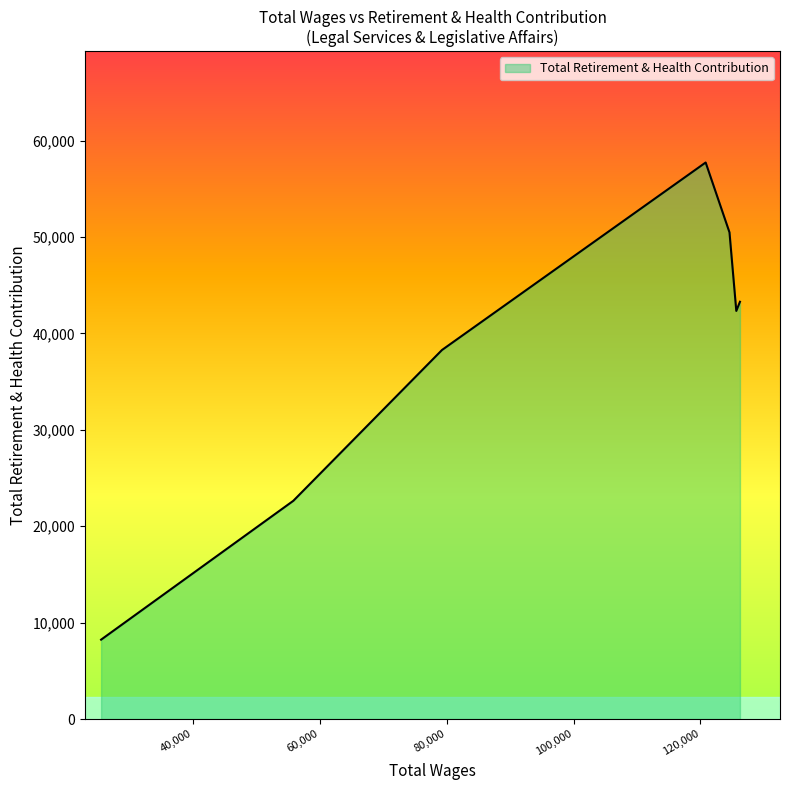

What is the greatest value displayed?

57725